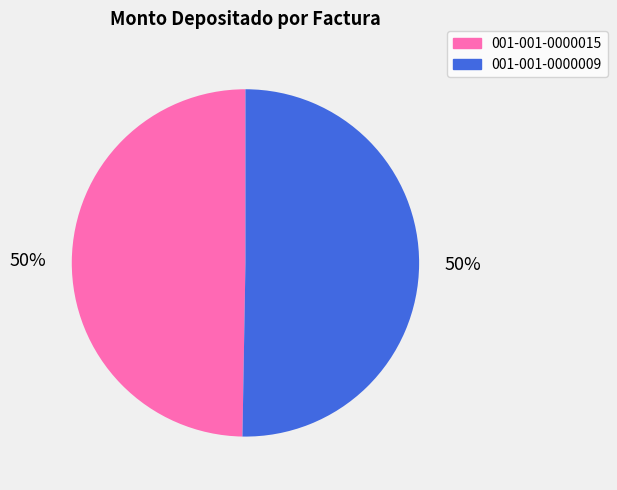

Approximately how many times larger is the value at 001-001-0000015 compared to 001-001-0000009?

1.0